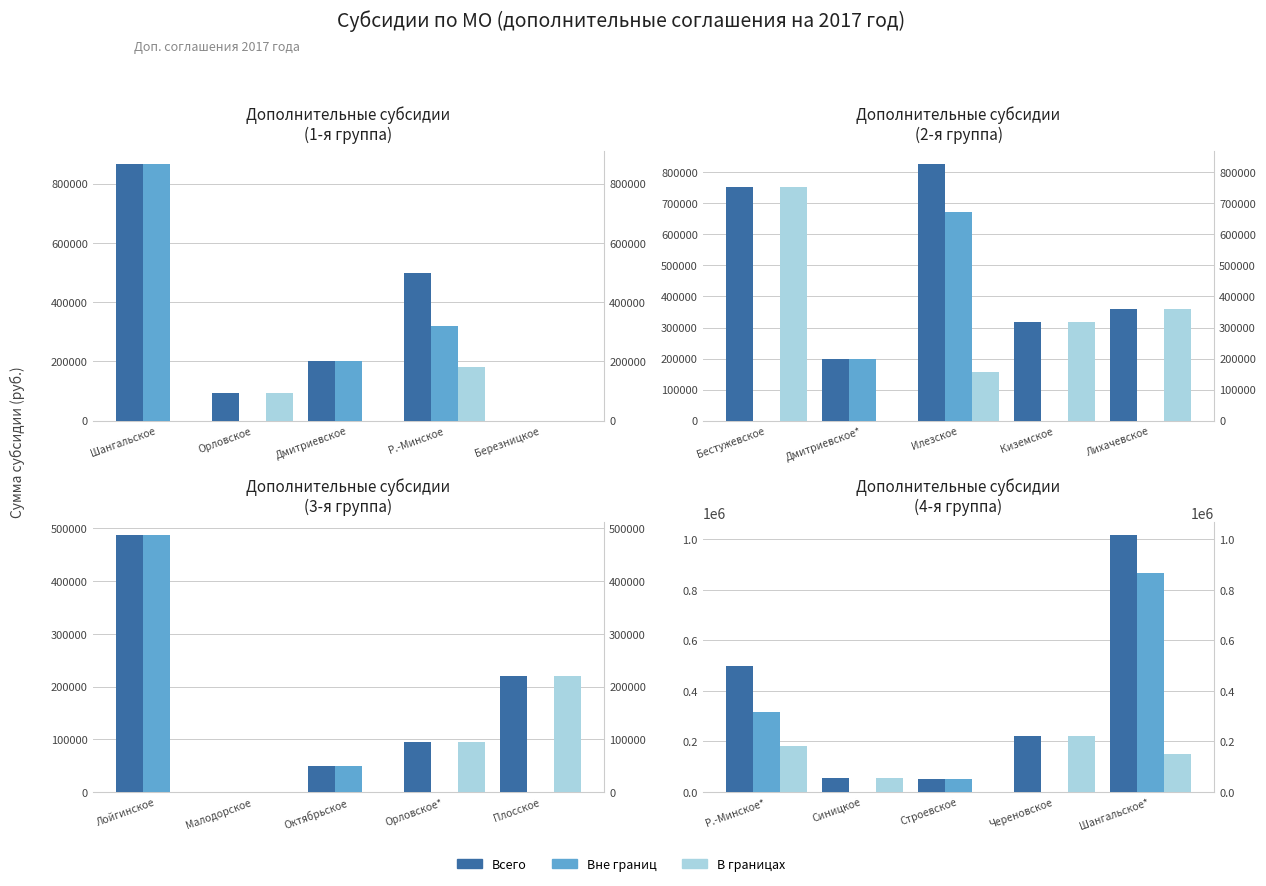

Which series has the largest range (max minus min)?

Всего